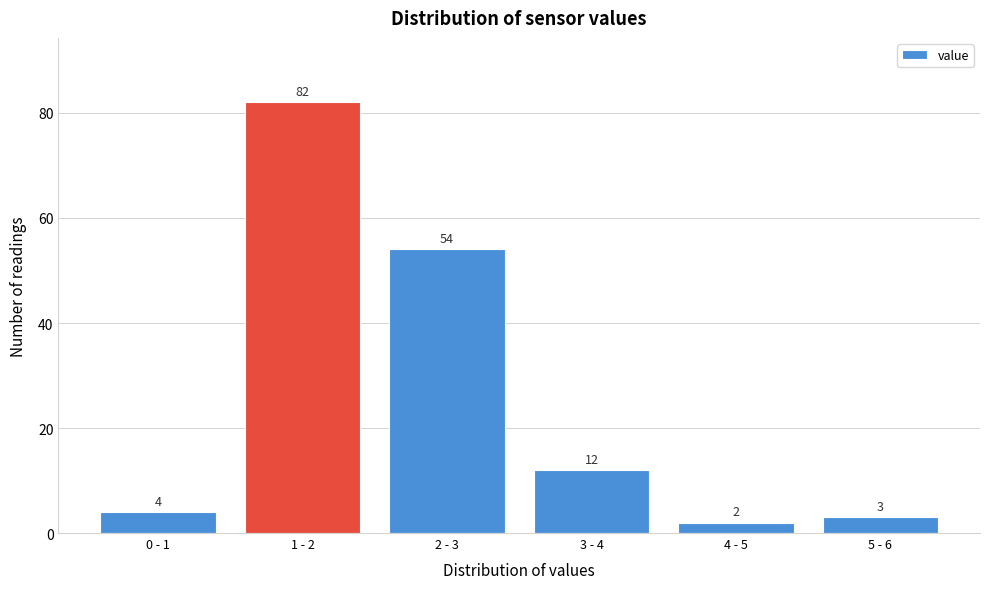

Reading right to left, list all the values displayed in this chart.

3	2	12	54	82	4